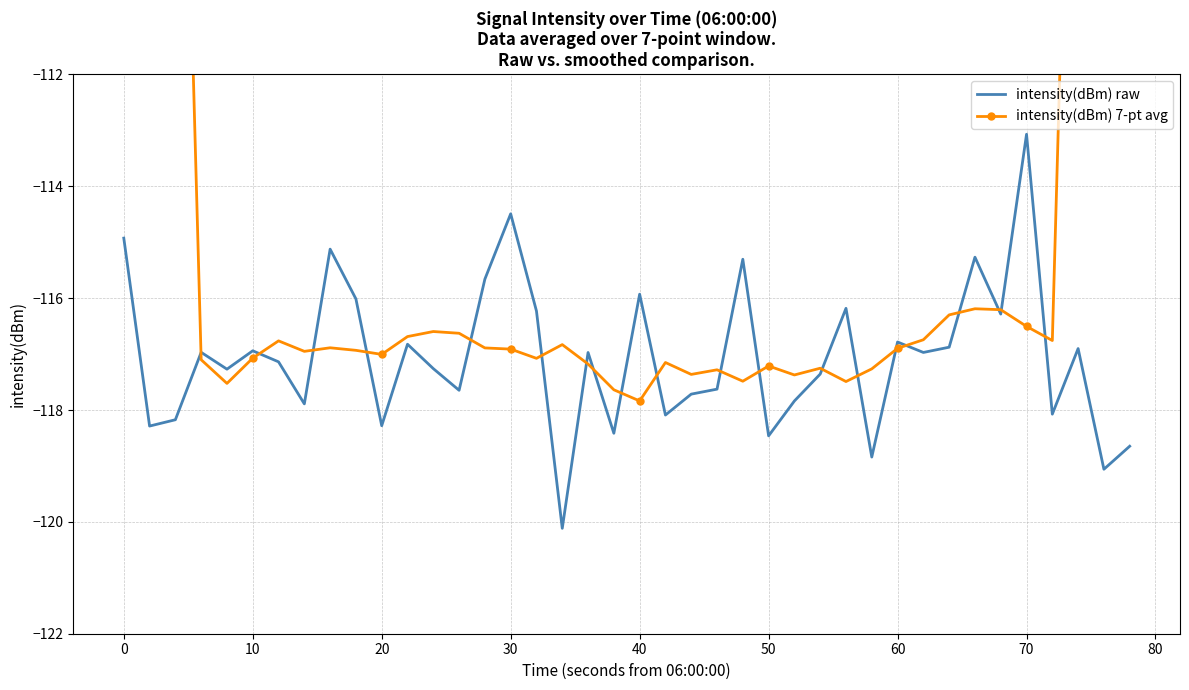

Which series has the largest range (max minus min)?

intensity(dBm) 7-pt avg